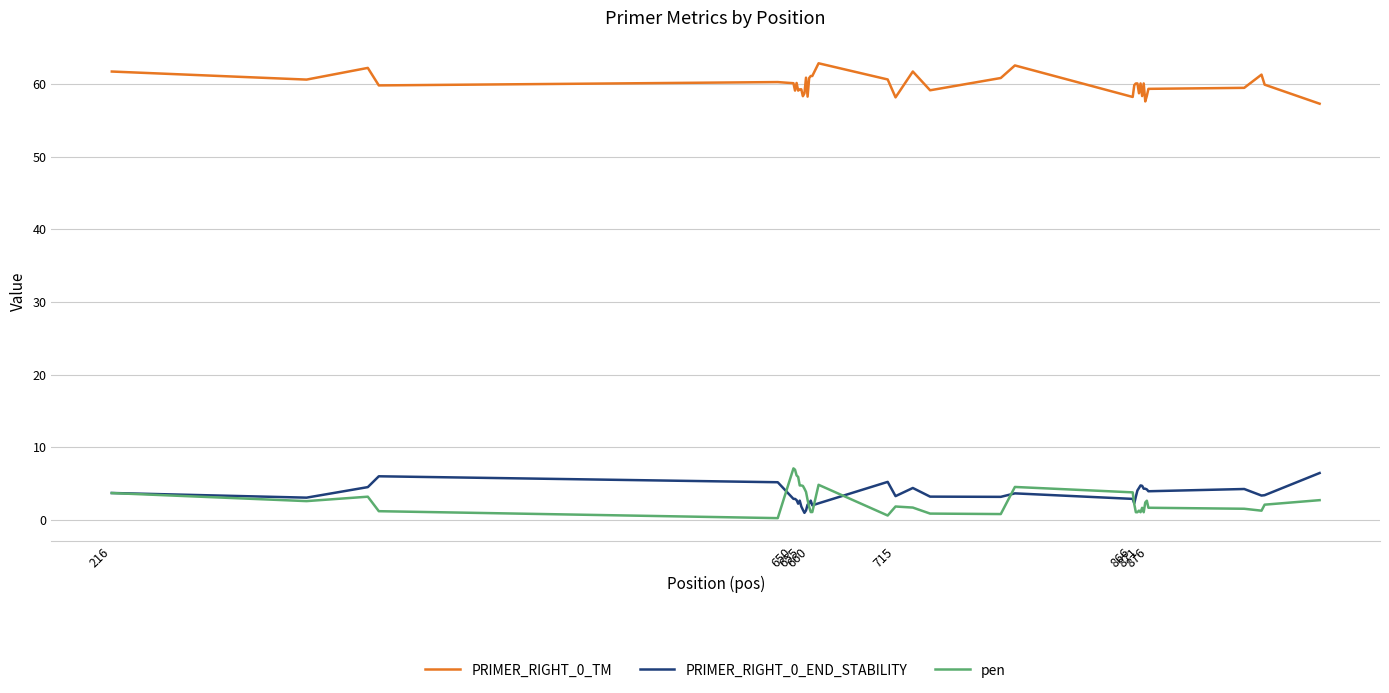

Does the chart have visible grid lines?

Yes